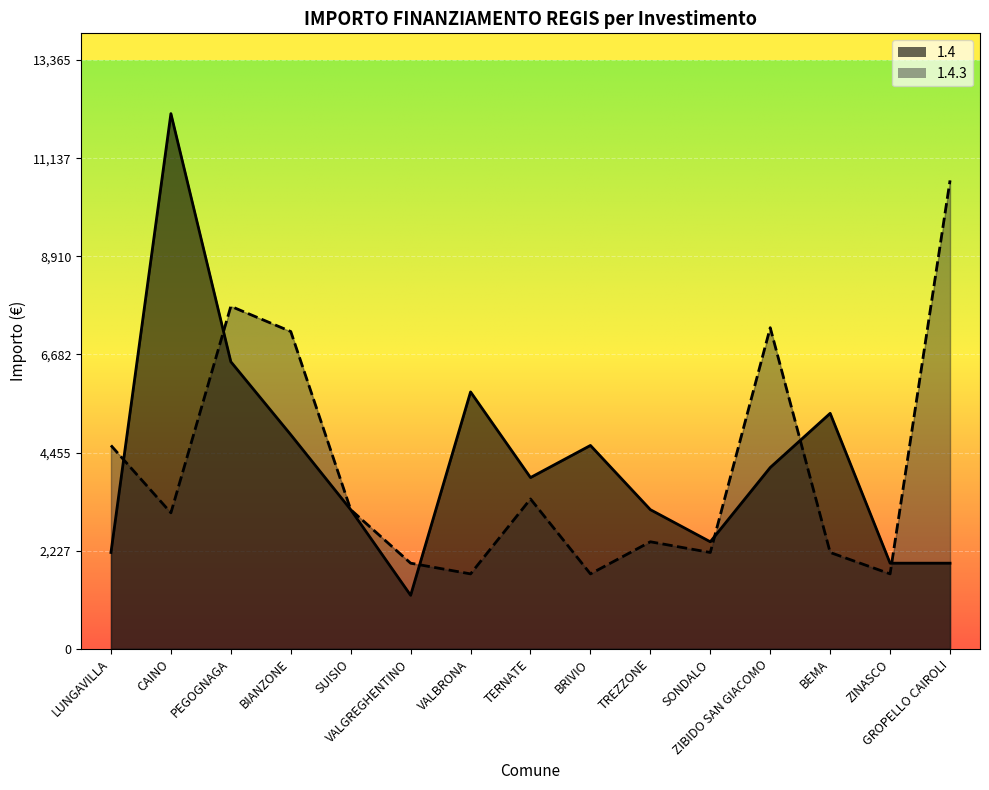

Is it true that 1.4 equals 3397 at GROPELLO CAIROLI?

False